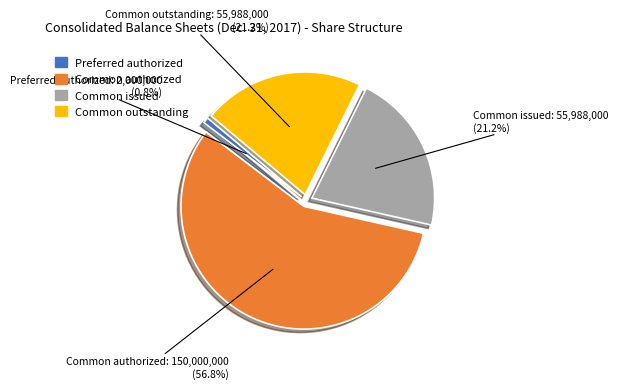

Is Common authorized the majority of the pie?

Yes